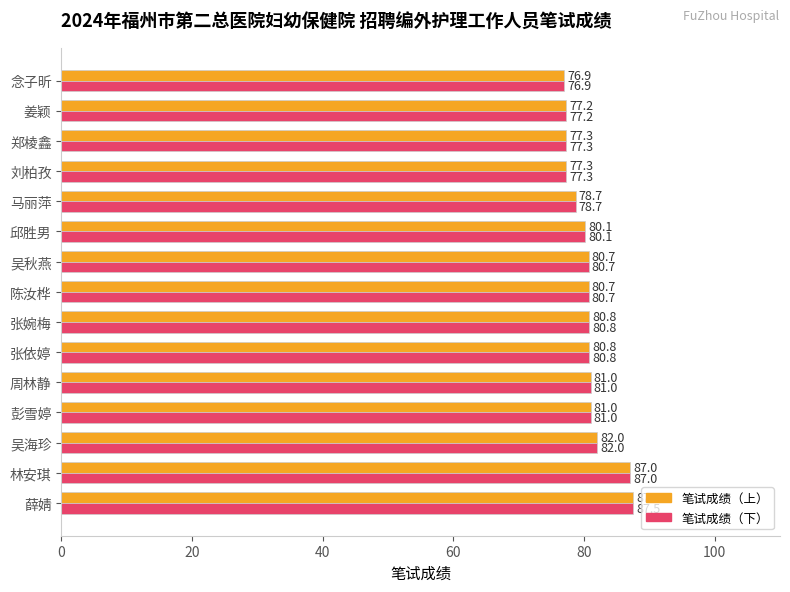

At which category is the sum across all series the highest?

薛婧